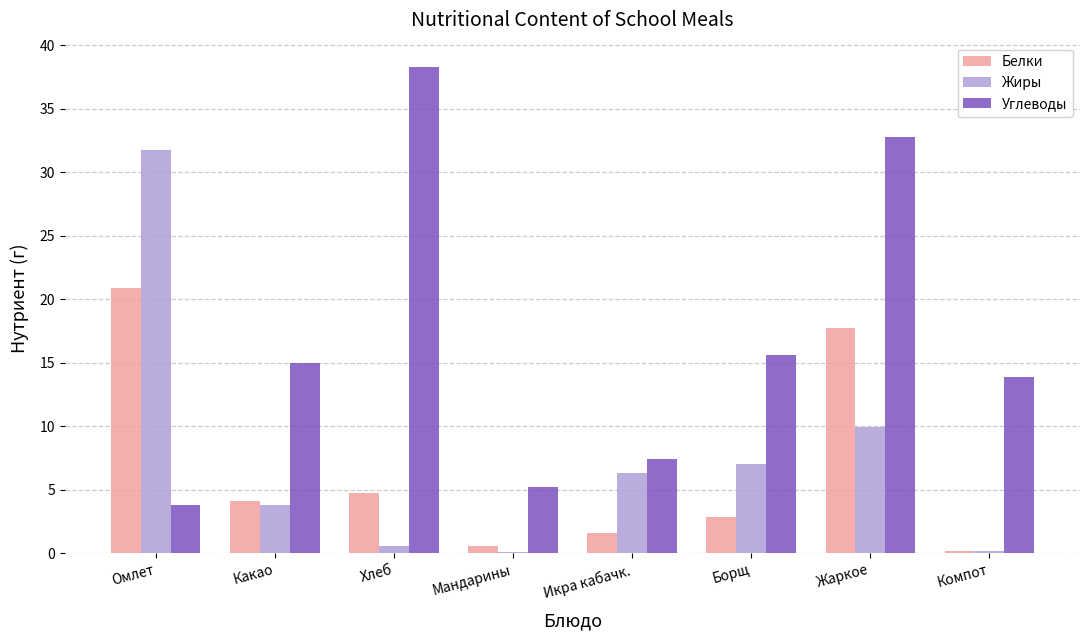

What value does the Углеводы series have at Омлет?

3.8